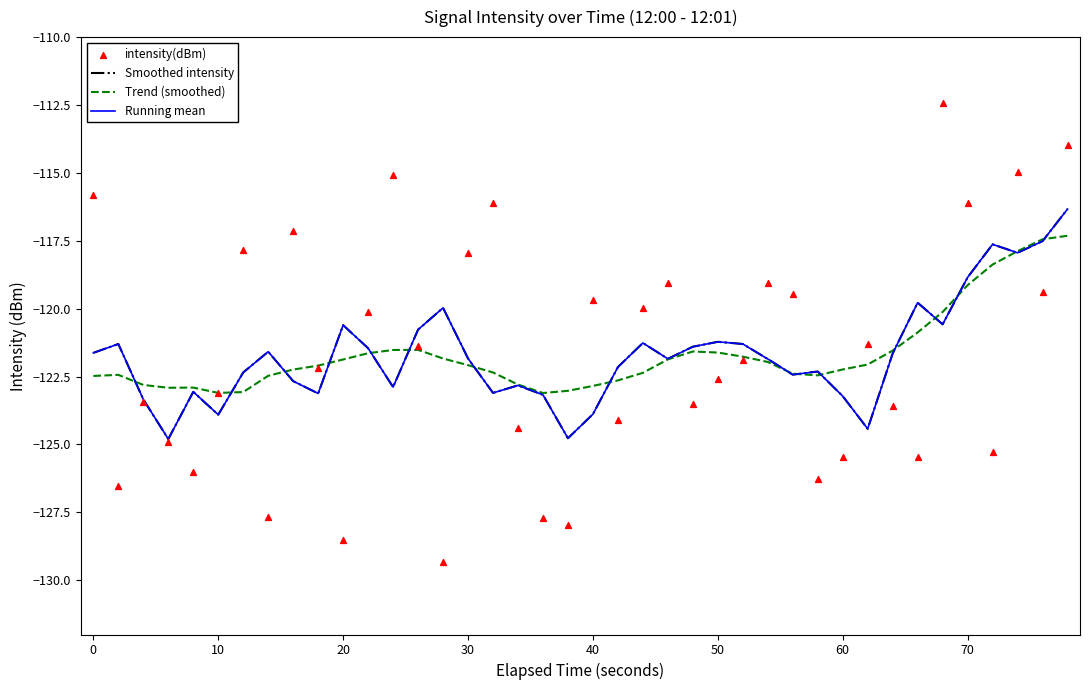

At how many categories does at least one series exceed -113?

1